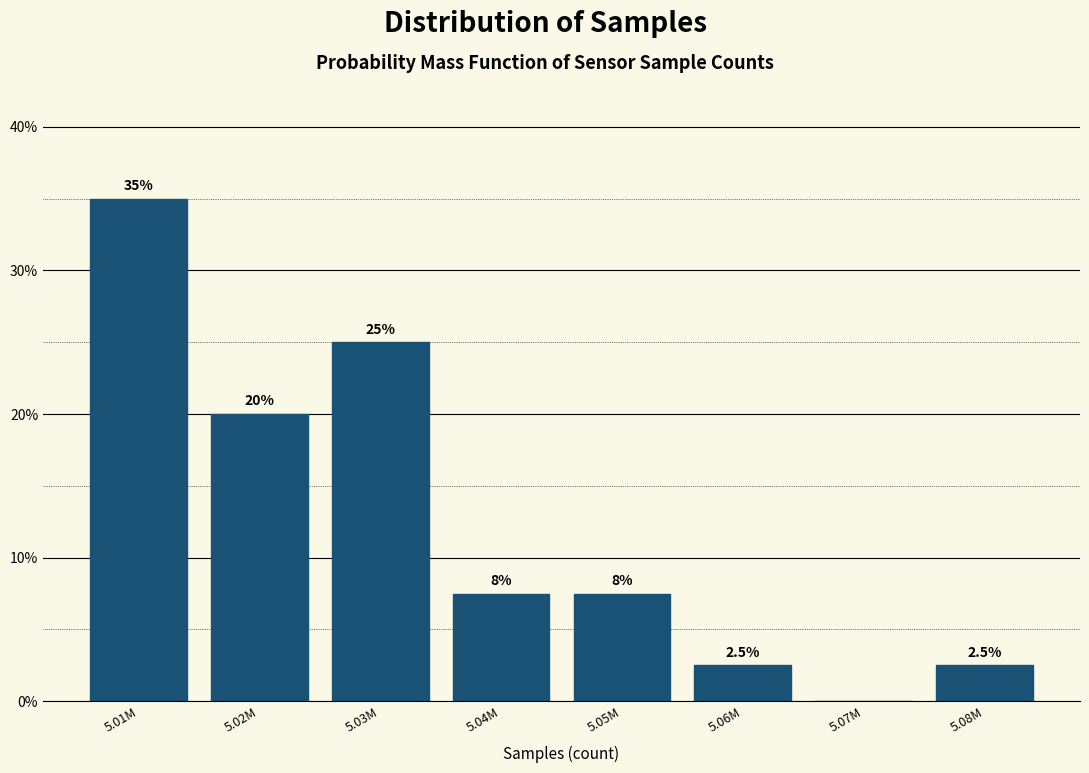

Reading left to right, list all the values displayed in this chart.

5.01M=35.0	5.02M=20.0	5.03M=25.0	5.04M=7.5	5.05M=7.5	5.06M=2.5	5.07M=0.0	5.08M=2.5